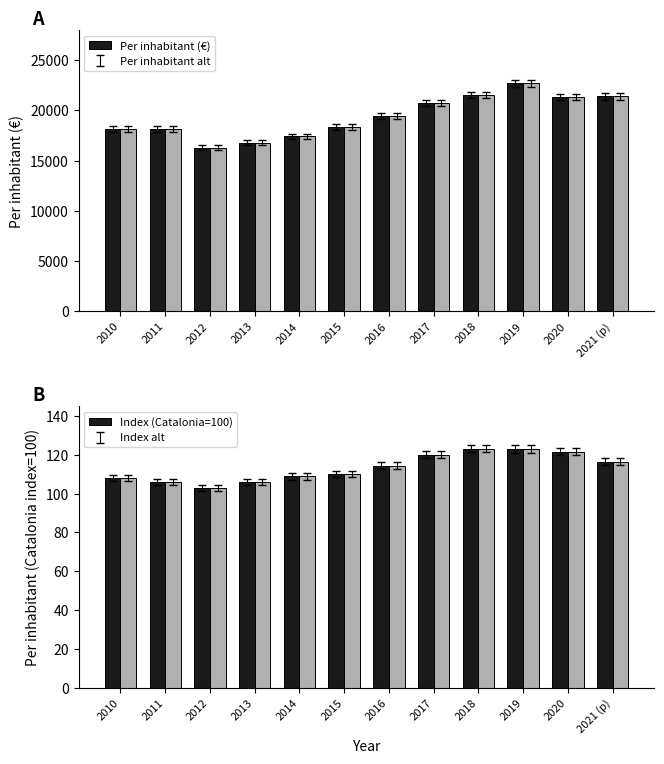

How many bars are there in total?

48